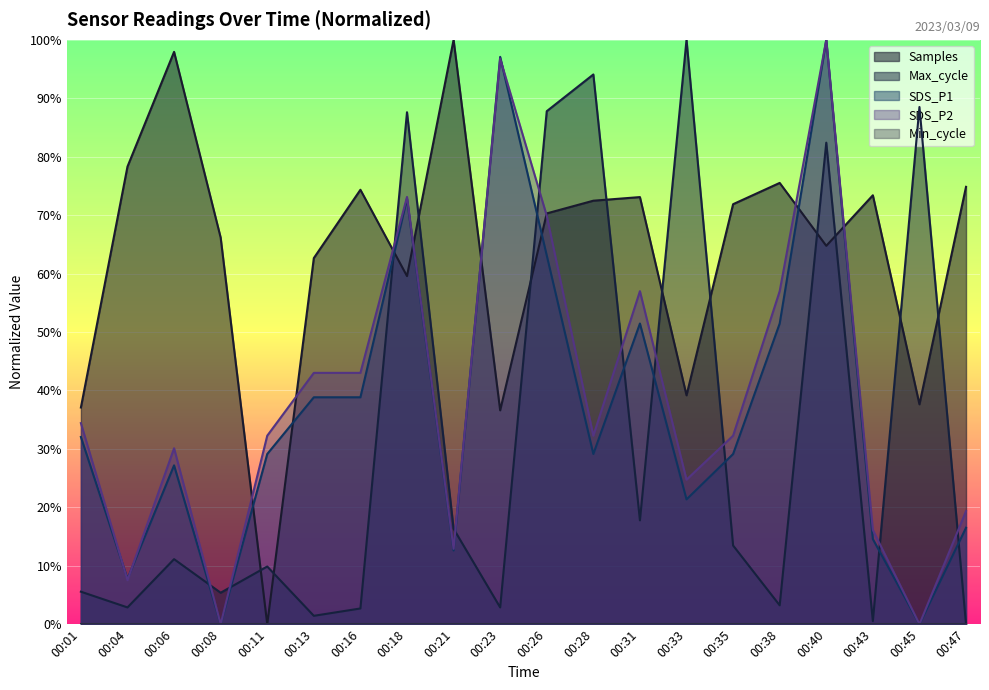

Between which two adjacent categories do Samples and SDS_P2 first intersect?

00:08 and 00:11